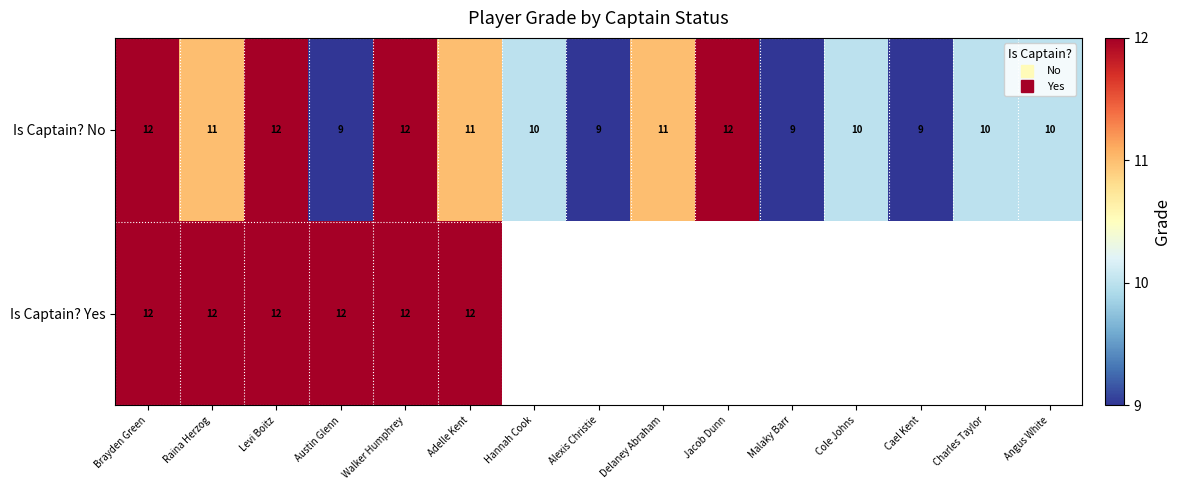

True or false: Is Captain? No has a value of 11.0 at Adelle Kent.

True